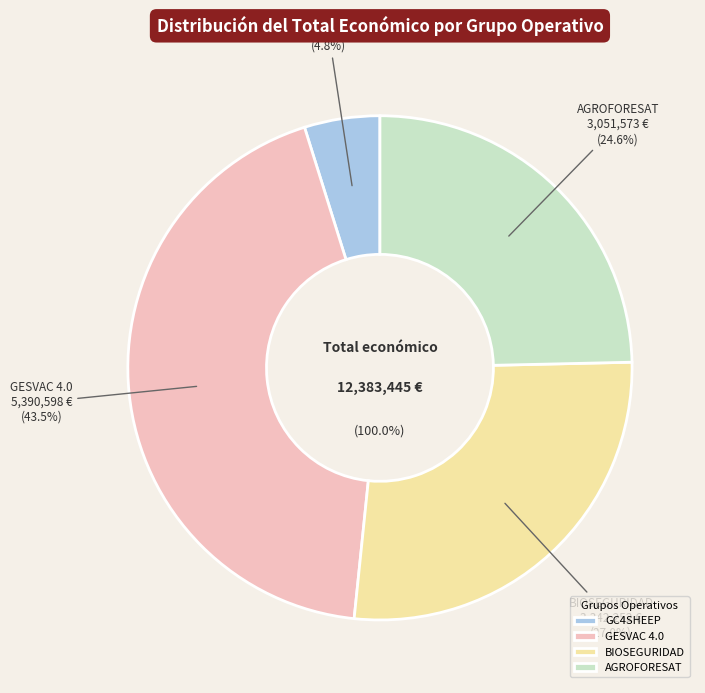

To the nearest percent, what is the difference between the largest and smallest slice percentages?

39%